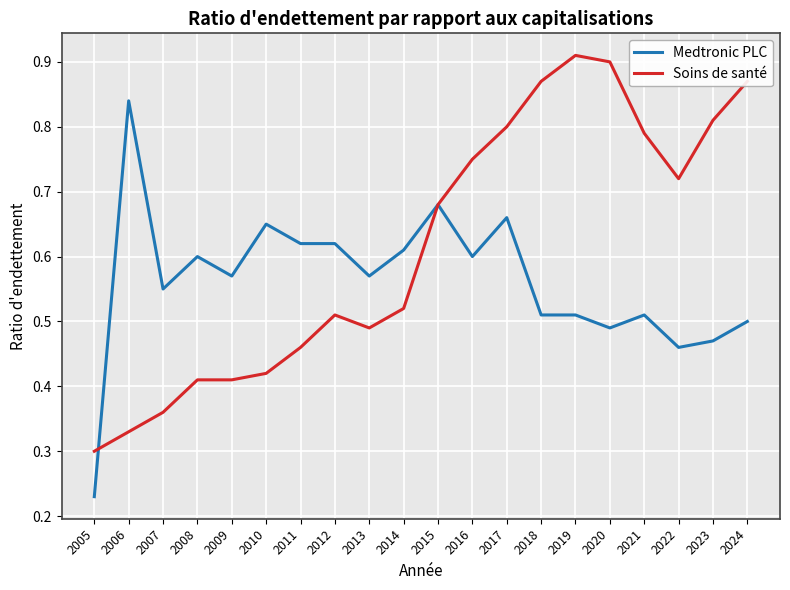

Where is Soins de santé nearest to the value 0?

2005